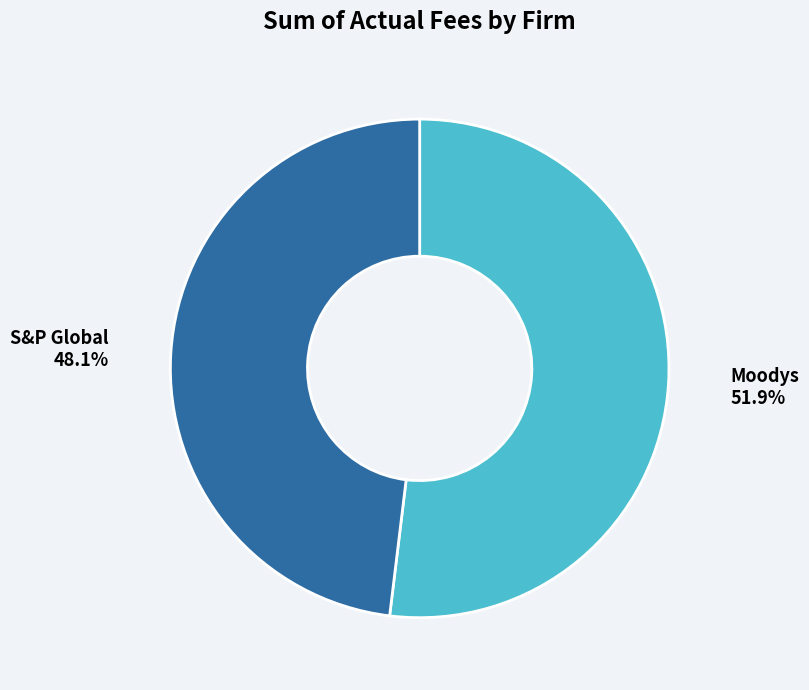

How many segments does this pie chart have?

2